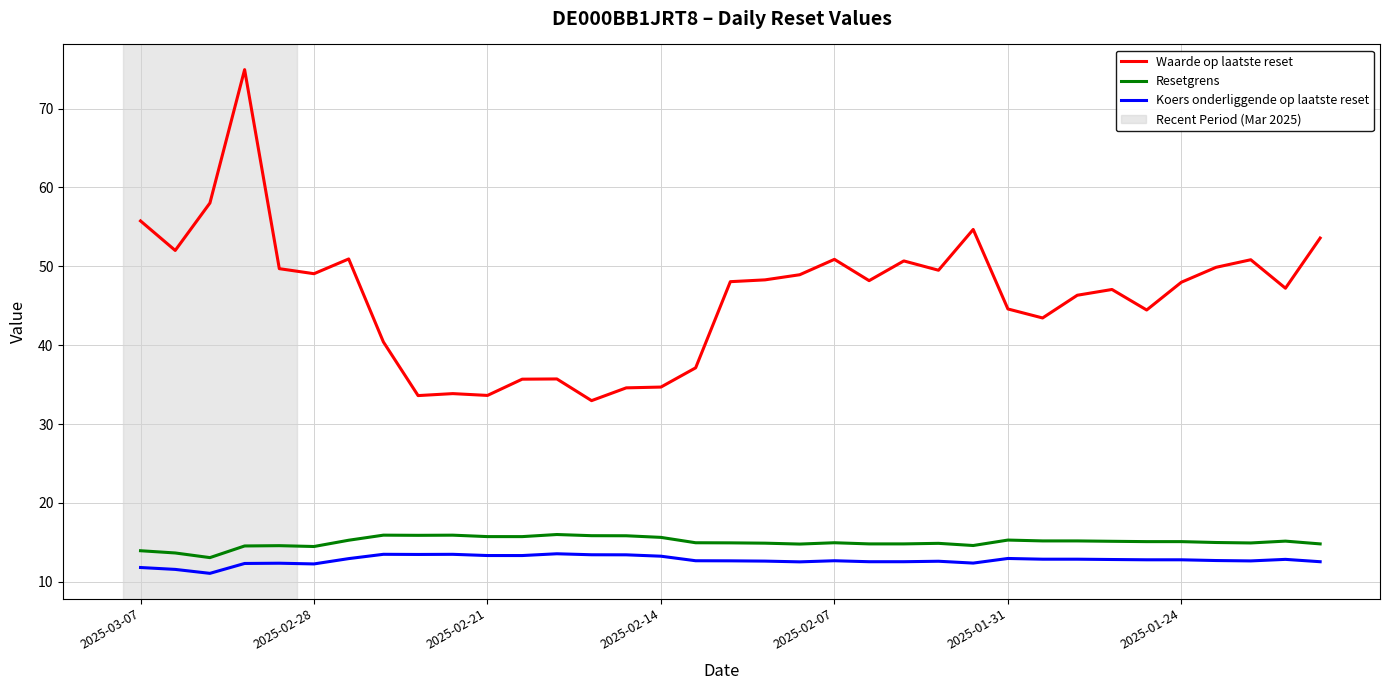

What is the difference between the maximum and second lowest values in the Koers onderliggende op laatste reset series?

2.0